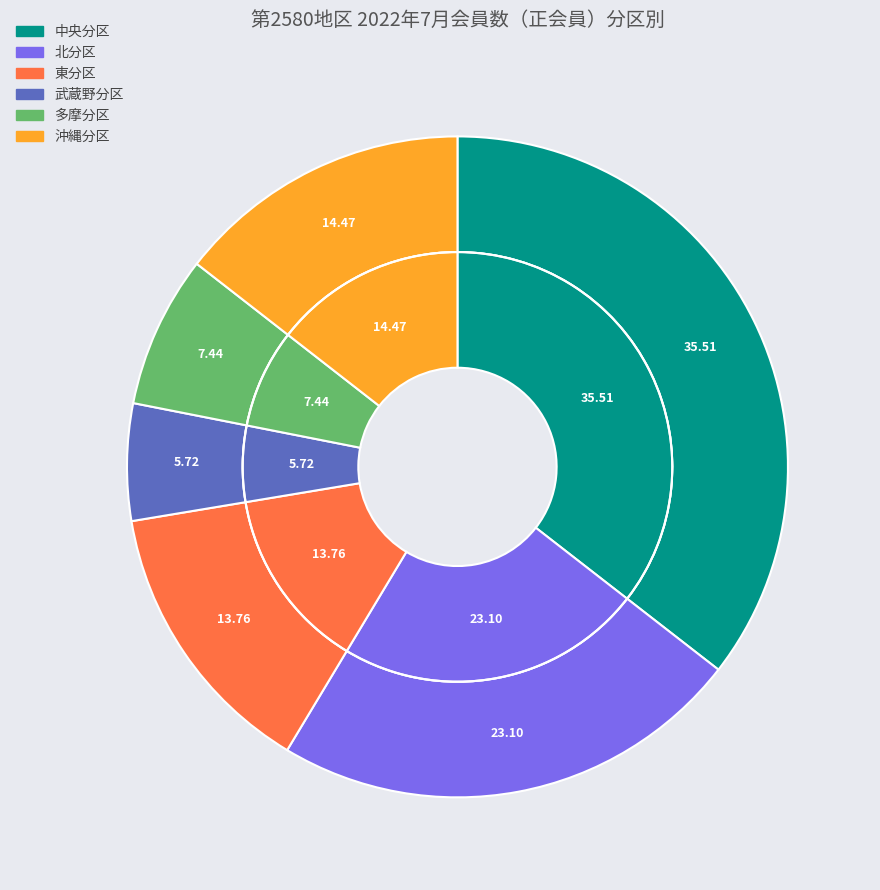

Do 多摩分区 and 東分区 together represent more than half of the pie?

No